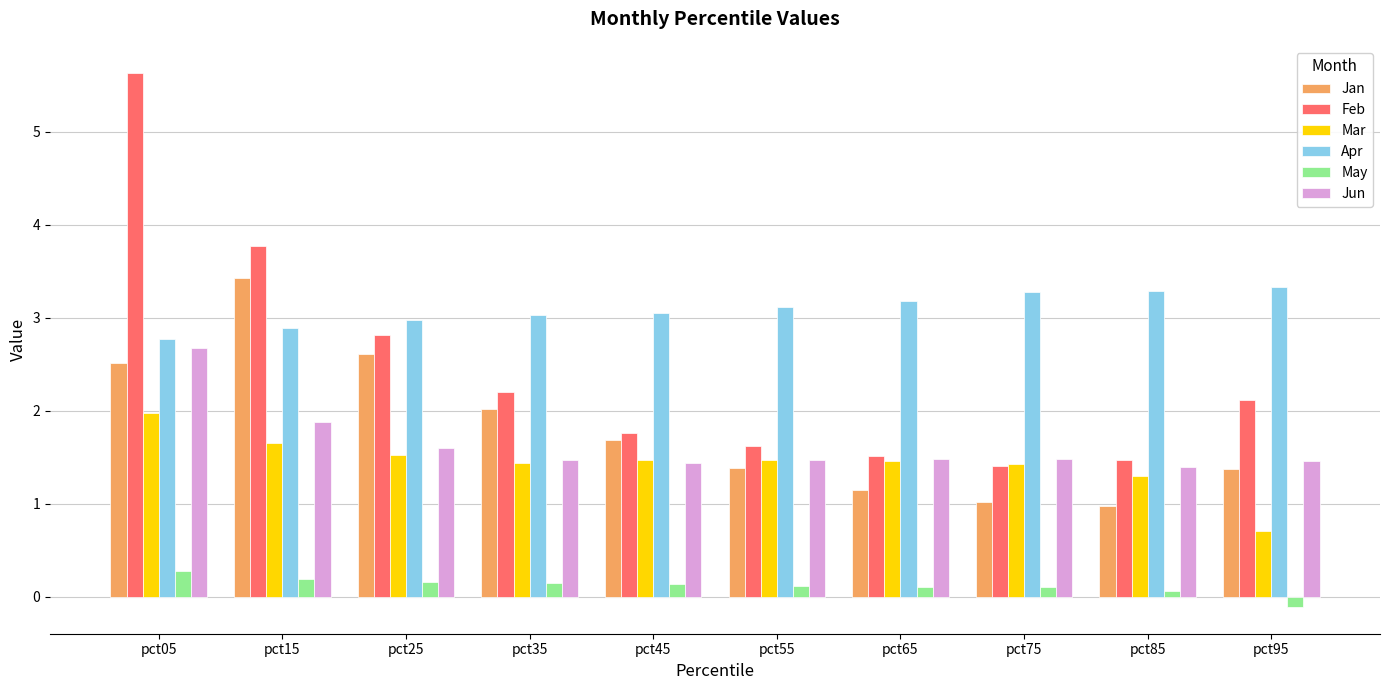

Which series changed the most between pct15 and pct55?

Feb